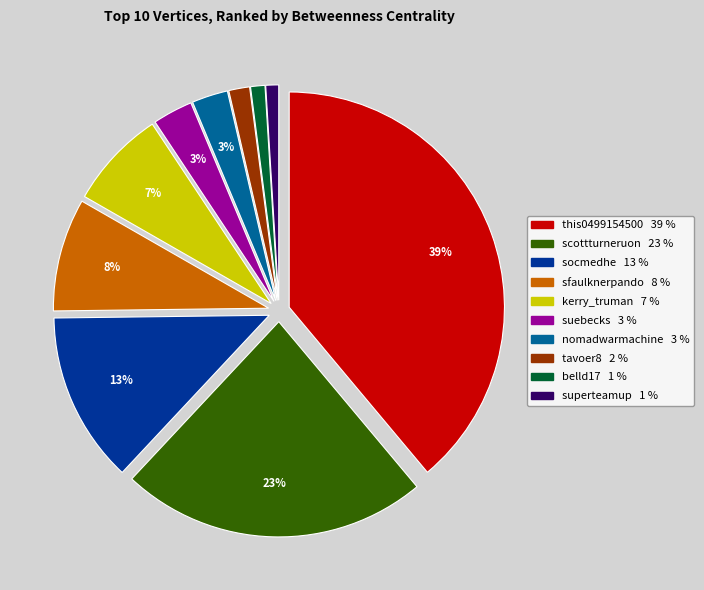

To the nearest percent, what percentage of the pie is tavoer8?

2%